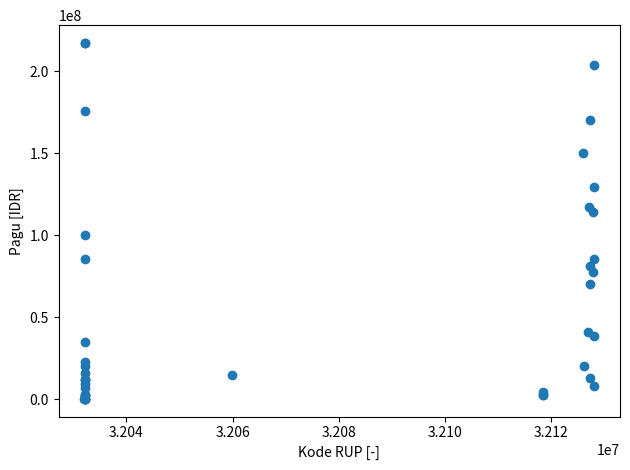

What Y value in the scatter plot is closest to 108830000?

114296000